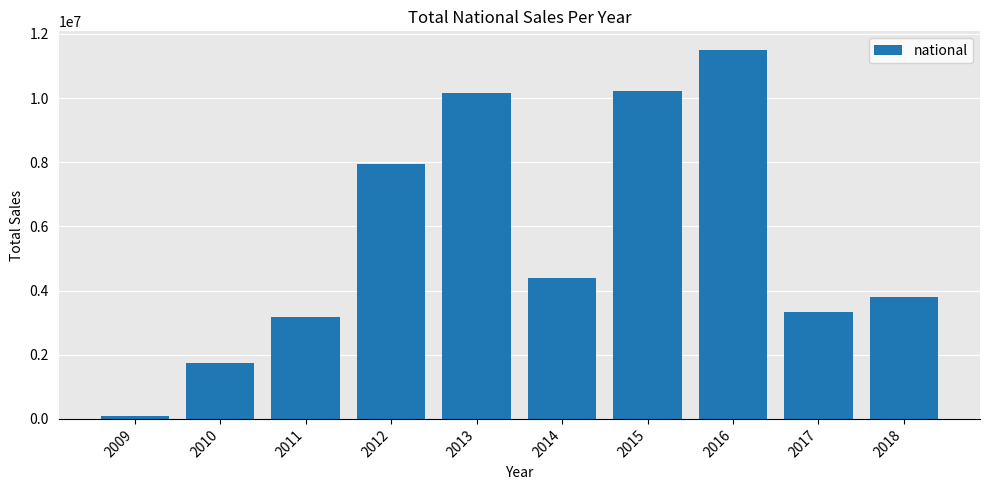

The chart shows a value of 4406871 at 2014. True or false?

True